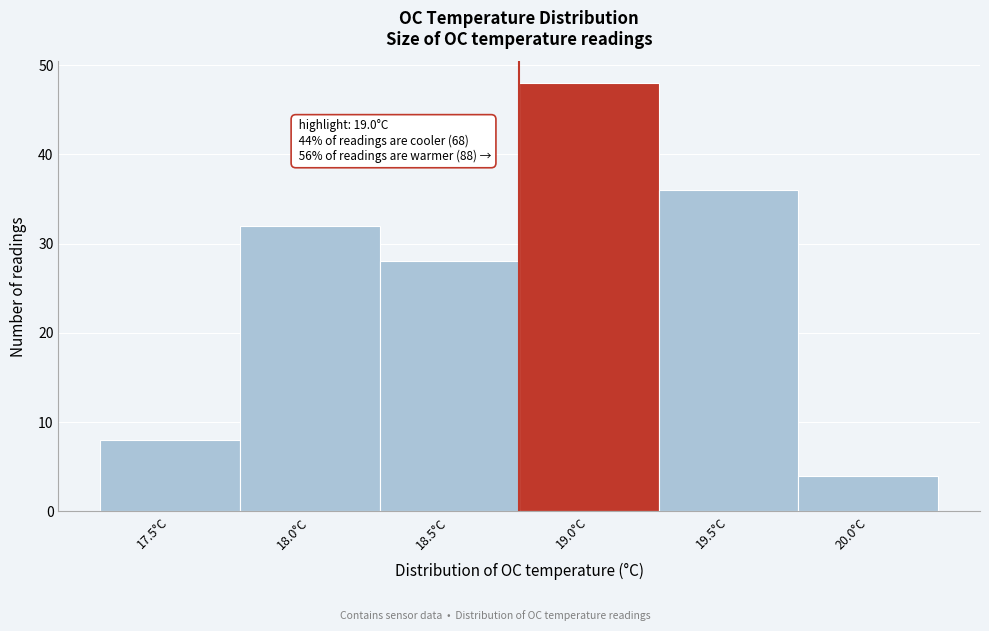

Reading right to left, what are all the values shown in this chart?

20.0°C=4	19.5°C=36	19.0°C=48	18.5°C=28	18.0°C=32	17.5°C=8